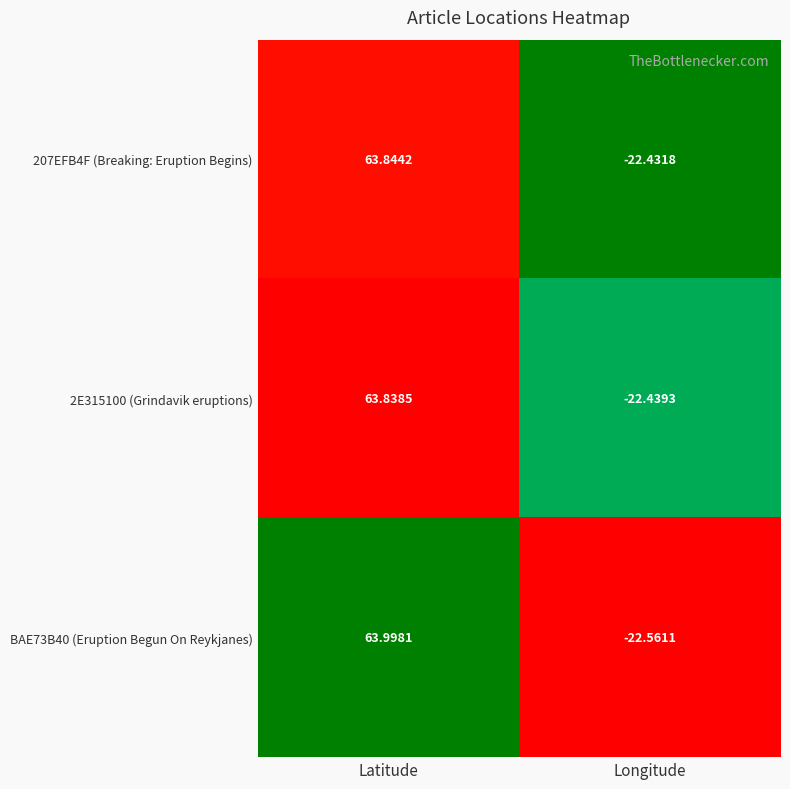

At how many categories does at least one series exceed 0?

1